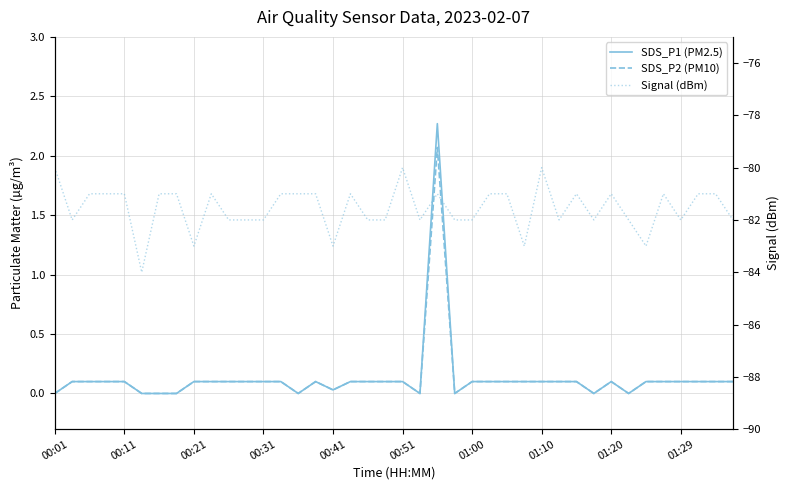

At which category does SDS_P2 (PM10) reach its first local valley?

14